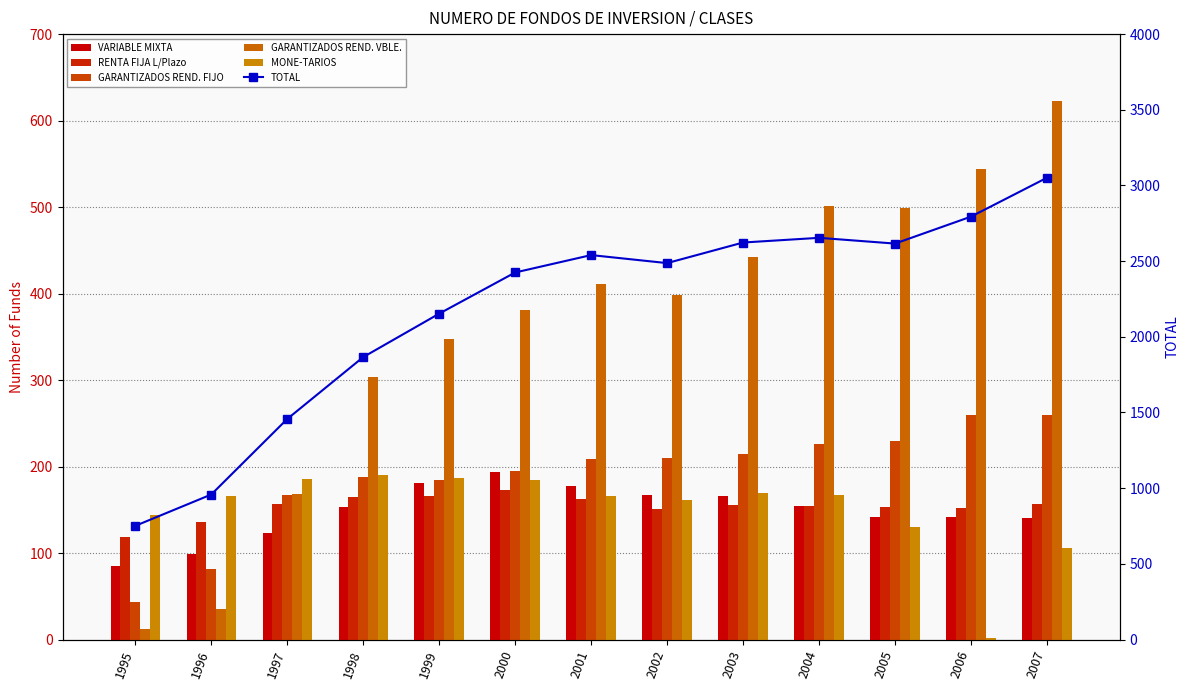

Does the chart contain any negative values?

No